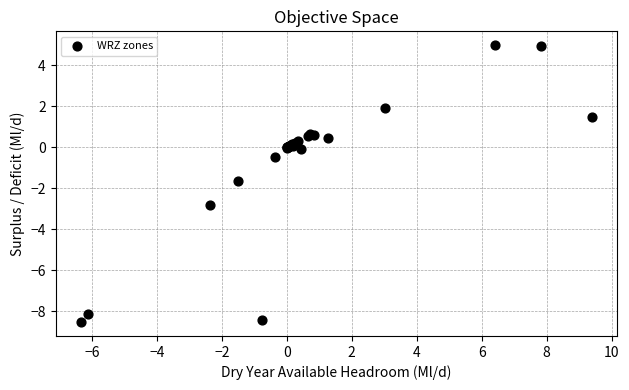

What Y value in the scatter plot is closest to -1?

-0.5